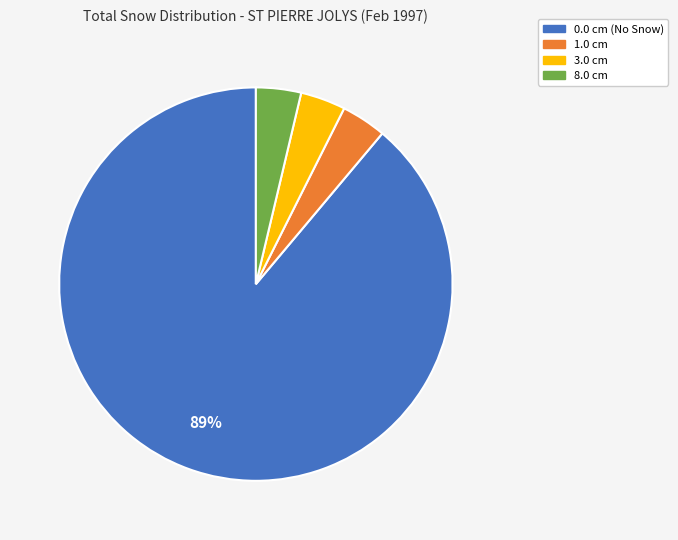

To the nearest percent, what is the average slice percentage?

25%